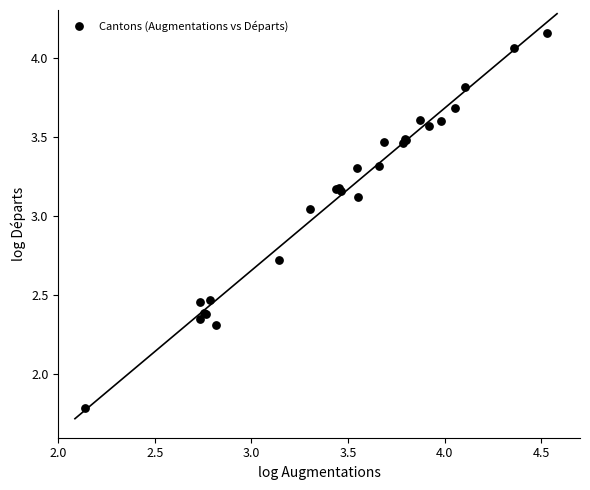

What Y value in the scatter plot is closest to 2?

1.8